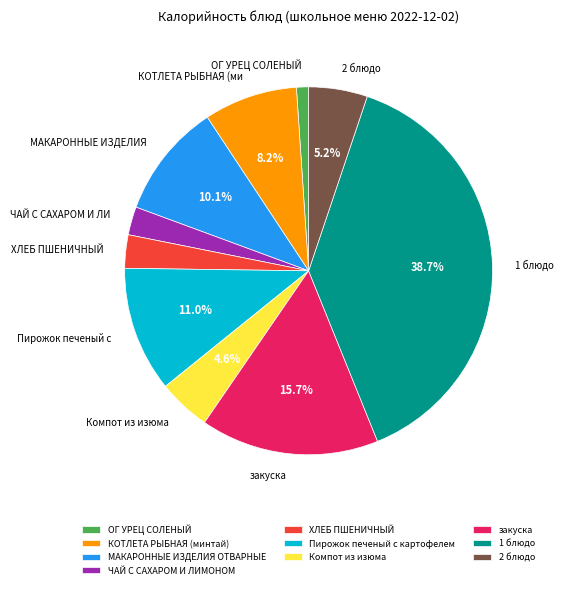

Between Пирожок печеный с картофелем and КОТЛЕТА РЫБНАЯ (минтай), which is larger?

Пирожок печеный с картофелем